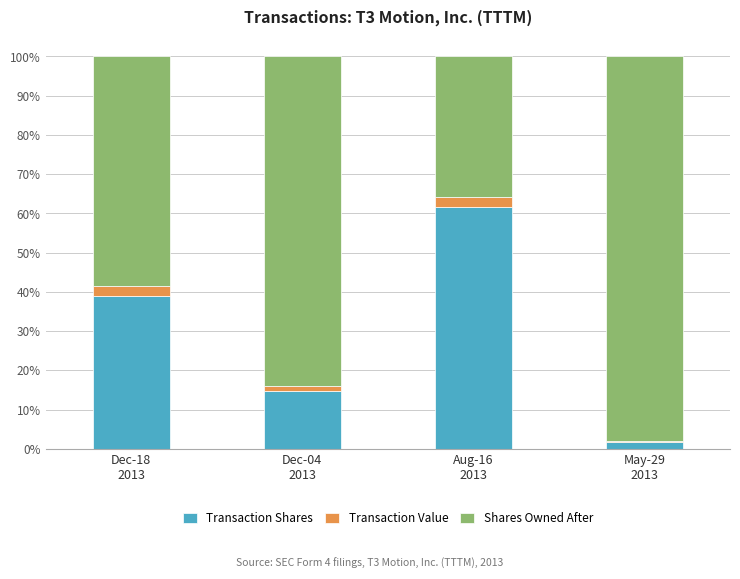

What is the maximum value for Transaction Shares?

61.7